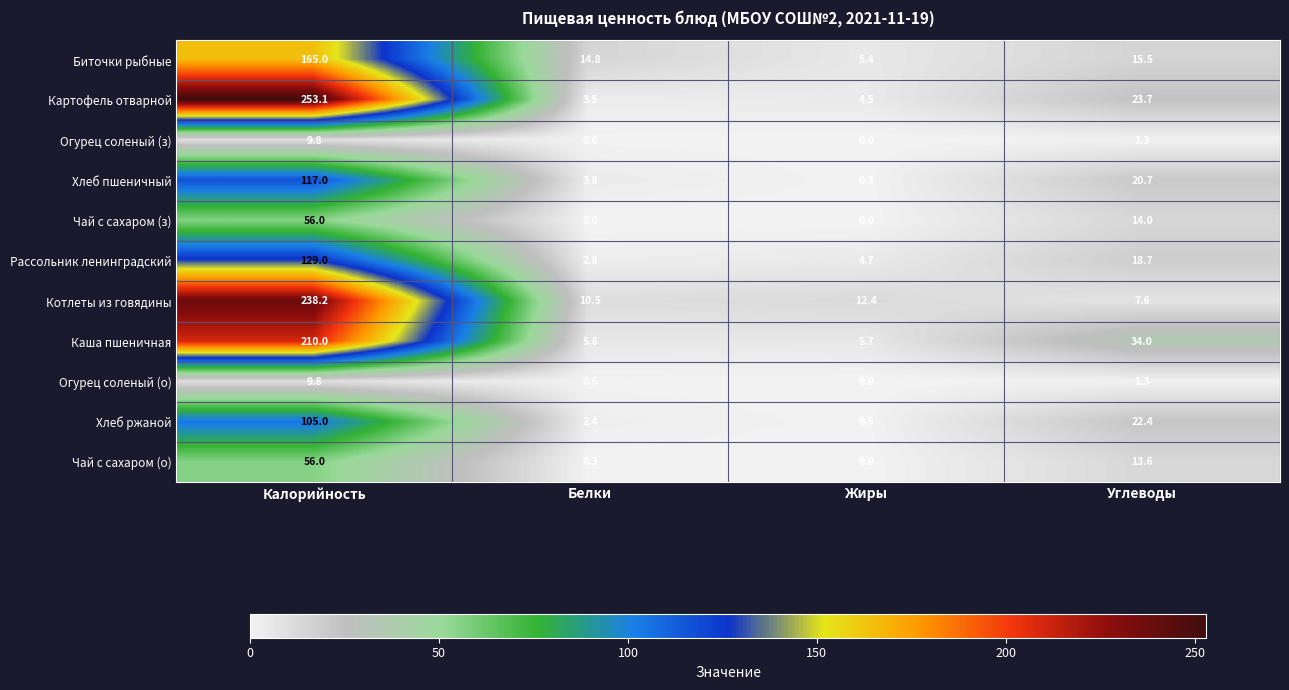

Which series has the largest range (max minus min)?

Картофель отварной